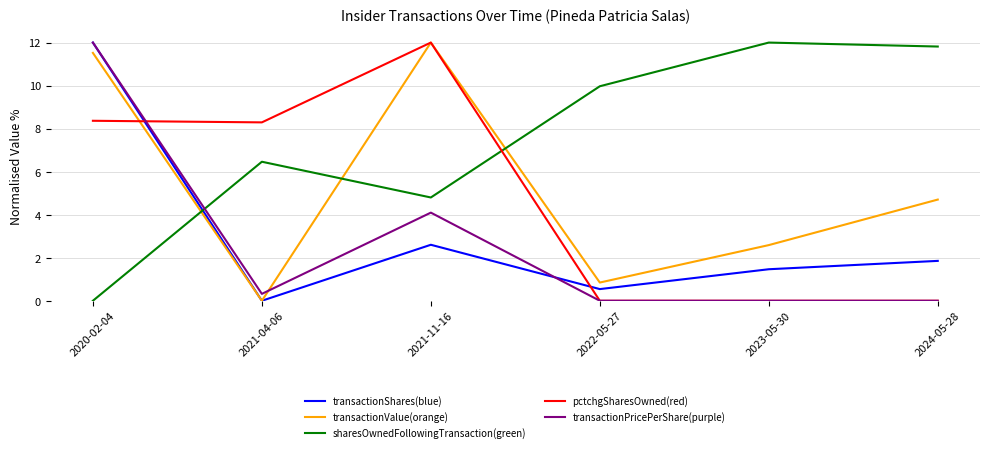

What is the spread (max minus min) of values at 2022-05-27?

10.0